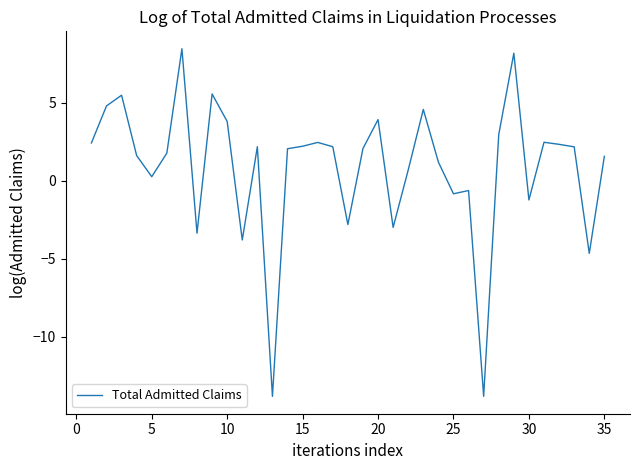

What is the maximum value shown in the chart?

8.4